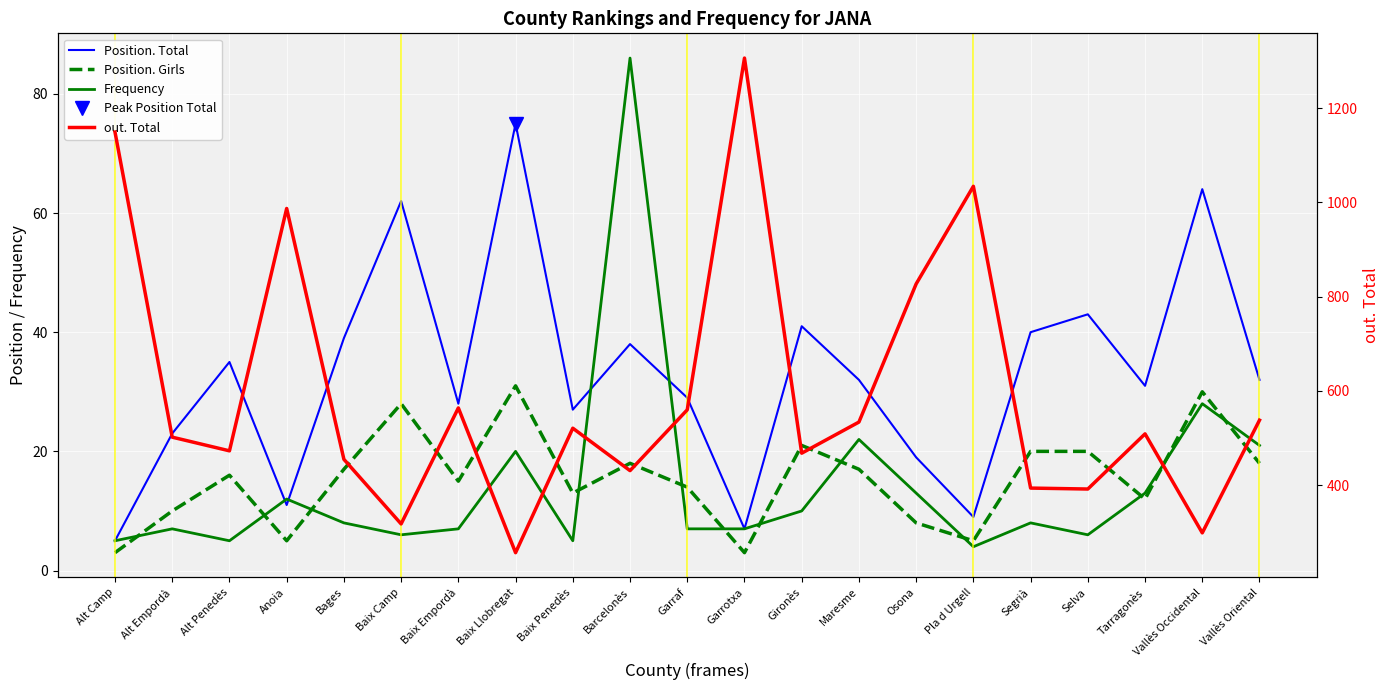

What is the highest value of the out. Total series?

1306